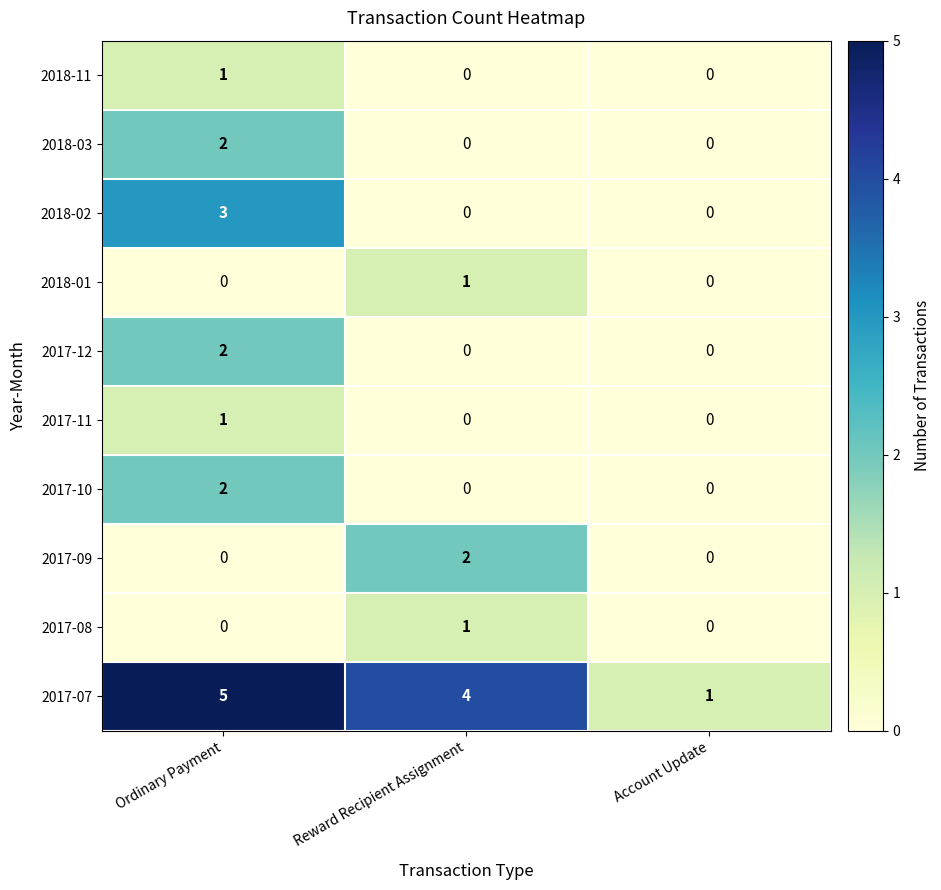

Which series has the widest spread of values?

2017-07